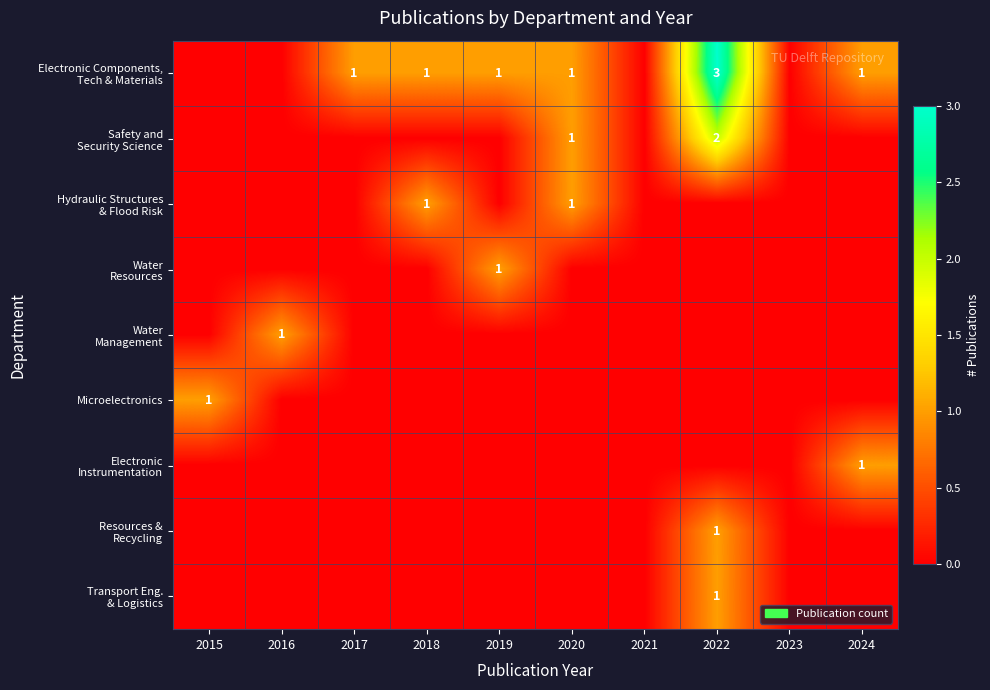

True or false: Resources & Recycling has a value of 0 at 2021.

False